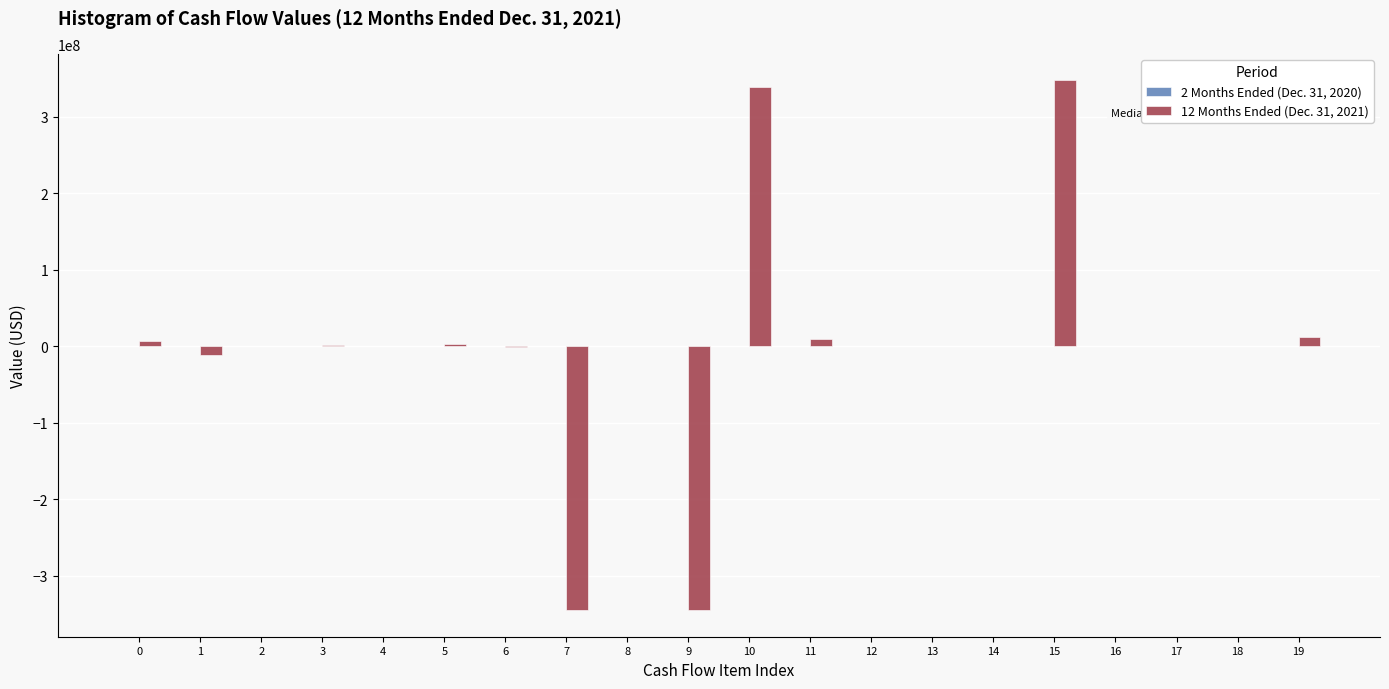

What is the greatest value displayed?

347058536